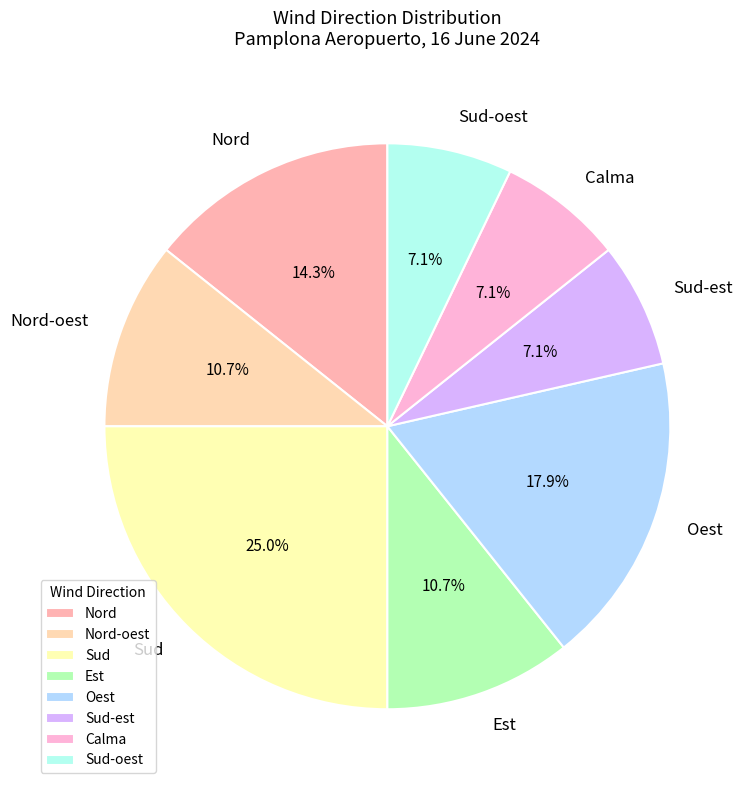

Does Sud represent more than half of the total?

No